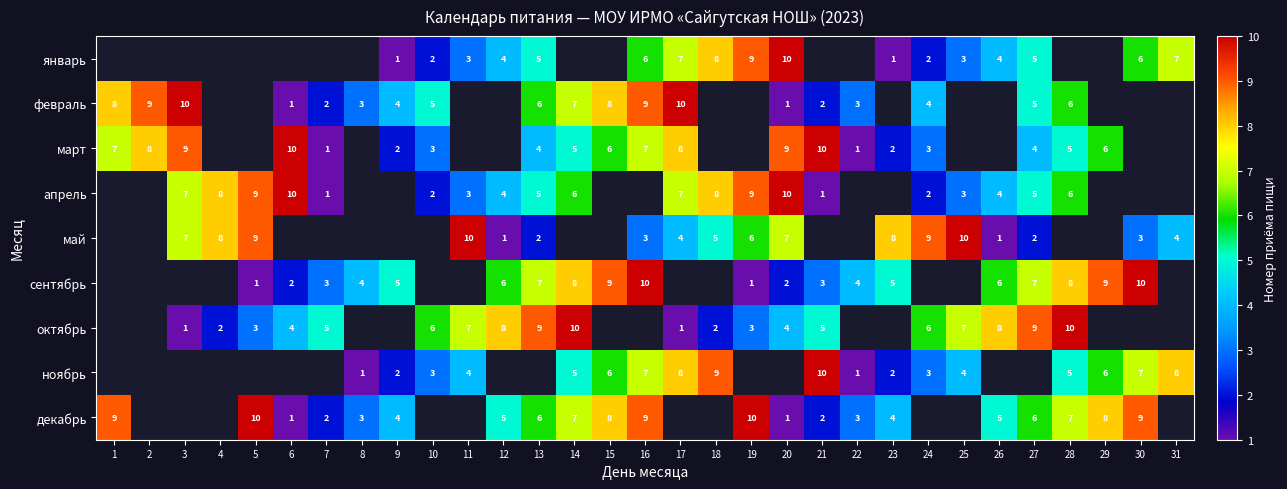

The value of январь at 25 is 3. True or false?

True